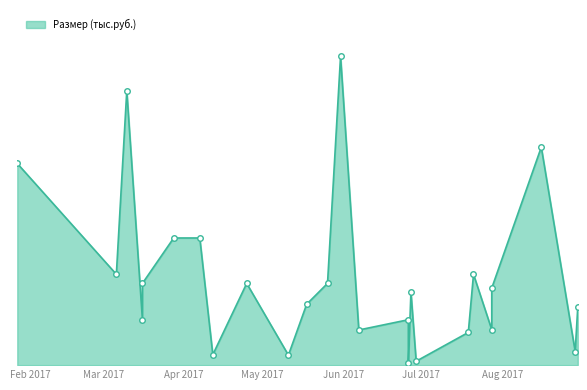

What is the value of the 8th point from the left?

575.0